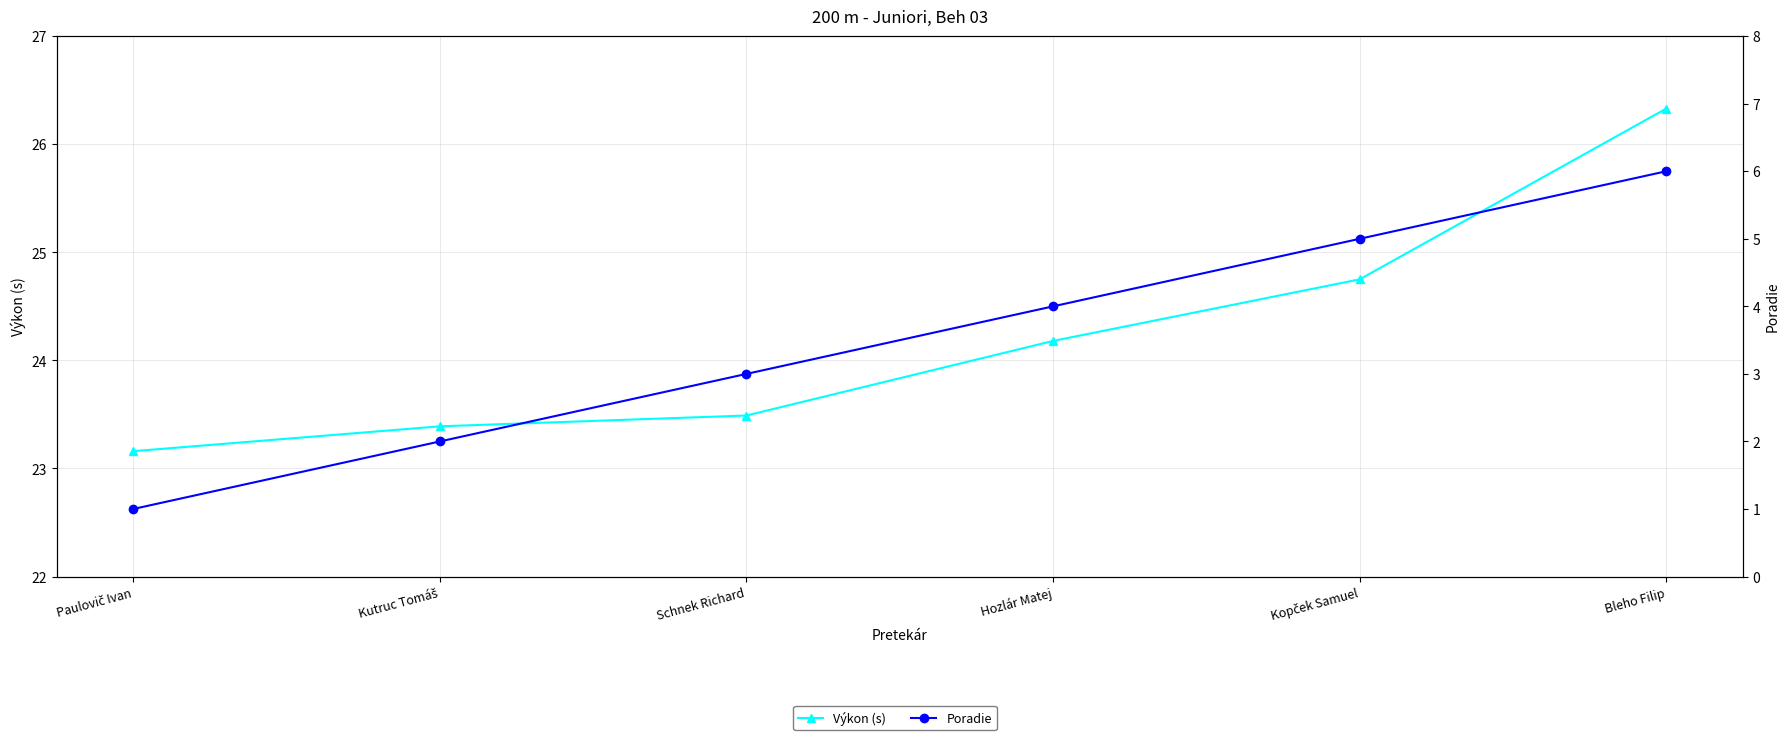

Which label corresponds to the largest value in the chart?

Bleho Filip